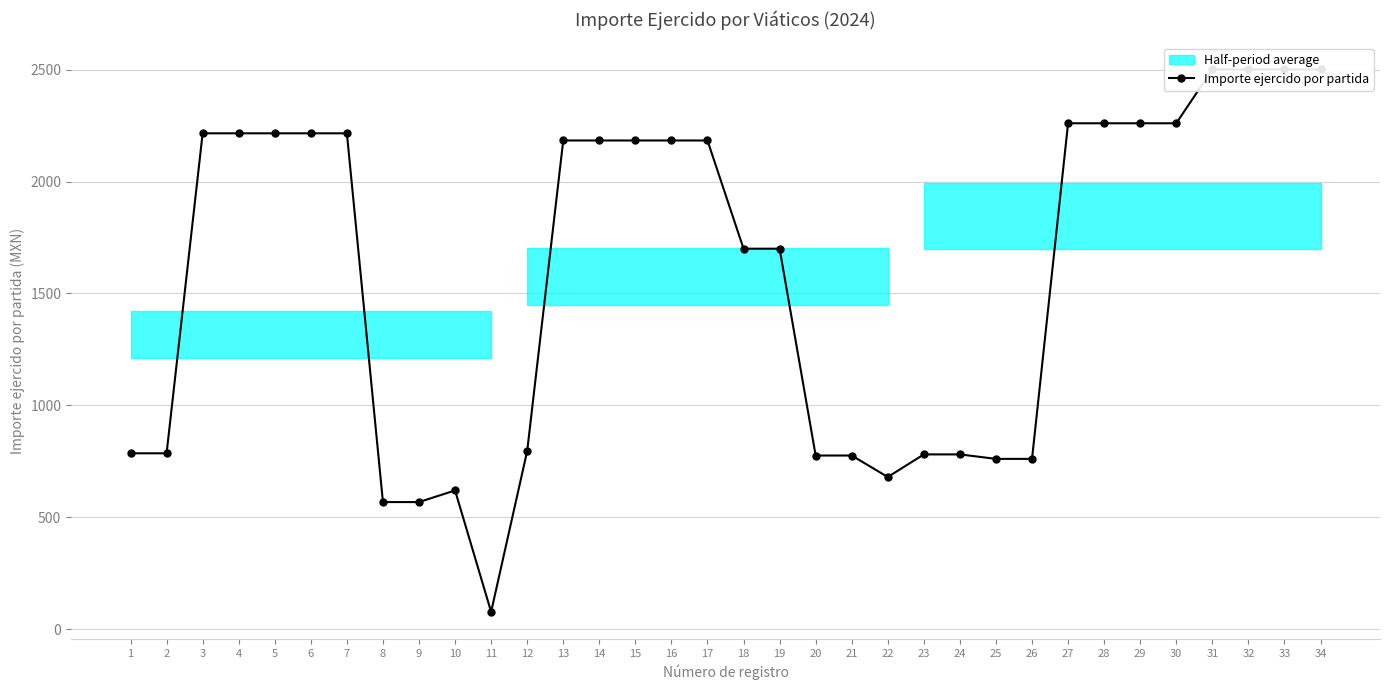

List the labels in order of value, smallest first.

11, 8, 9, 10, 22, 25, 26, 20, 21, 23, 24, 1, 2, 12, 18, 19, 13, 14, 15, 16, 17, 3, 4, 5, 6, 7, 27, 28, 29, 30, 31, 32, 33, 34